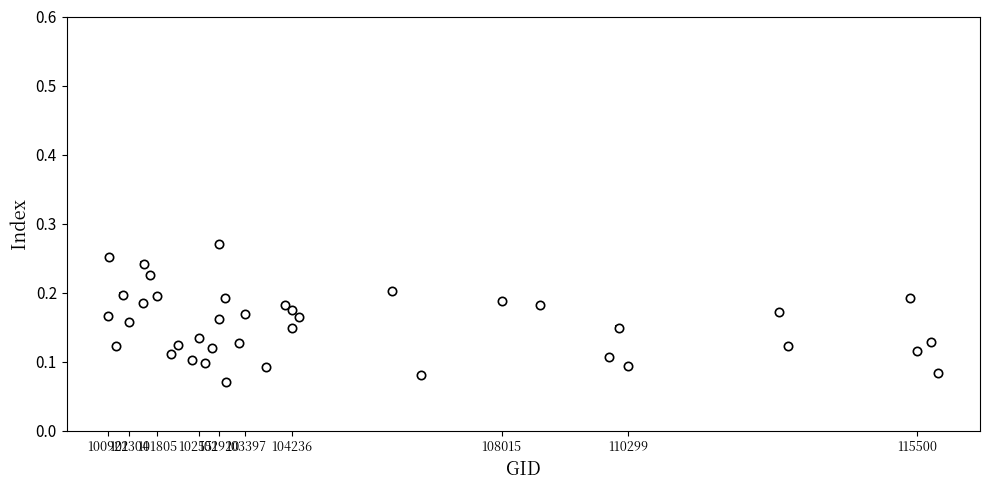

How many points are higher than both their immediate neighbors (excluding endpoints)?

14